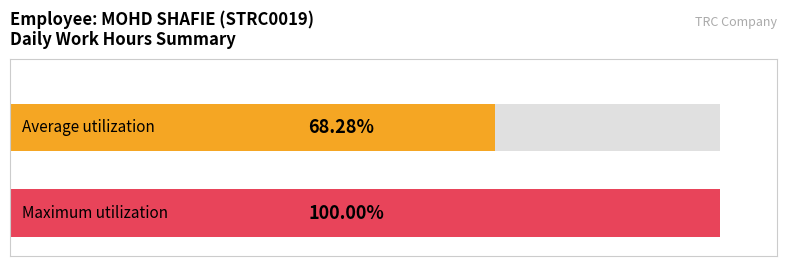

True or false: the data shows -5.5 at 3-Fri.

False